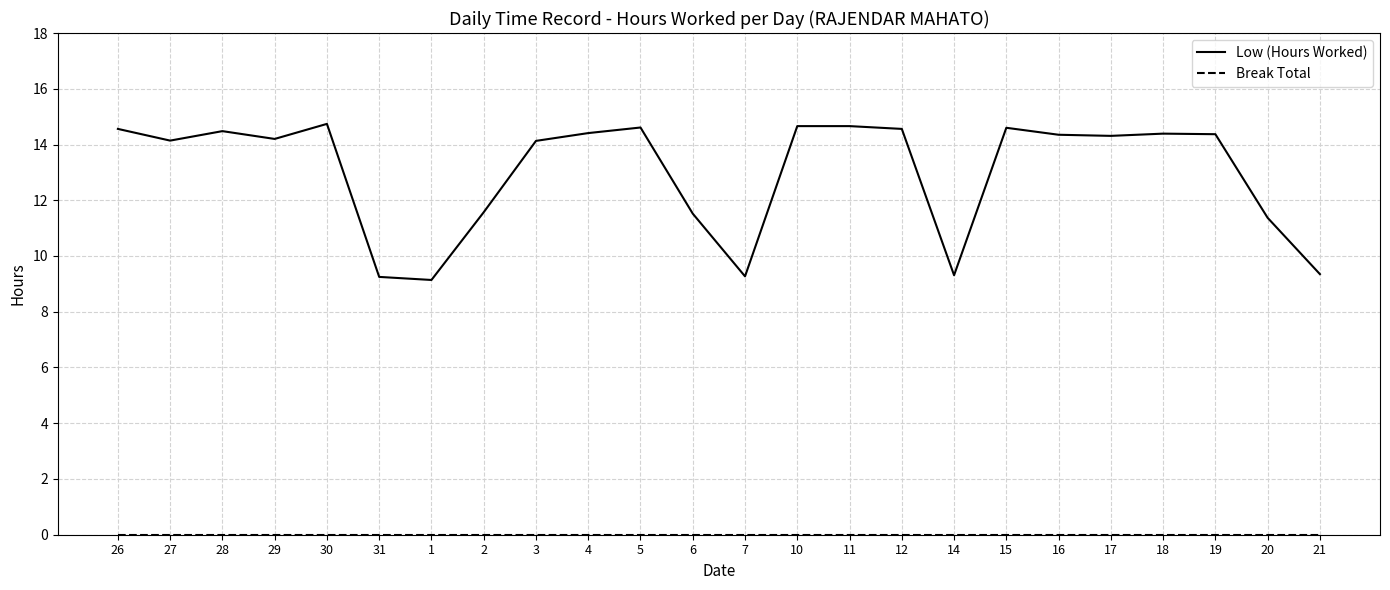

How many distinct data groups are displayed?

2